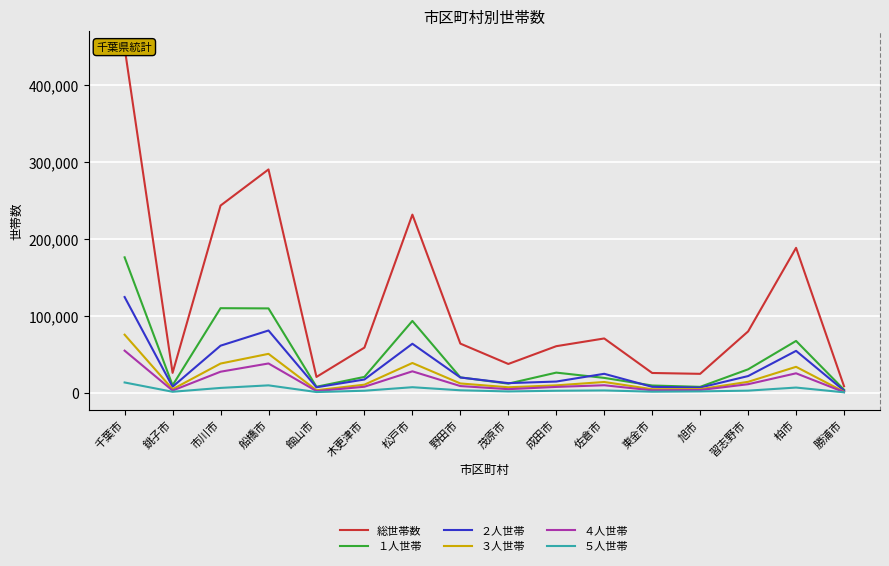

Is the value of ４人世帯 at 市川市 greater than the value of ２人世帯 at 銚子市?

Yes